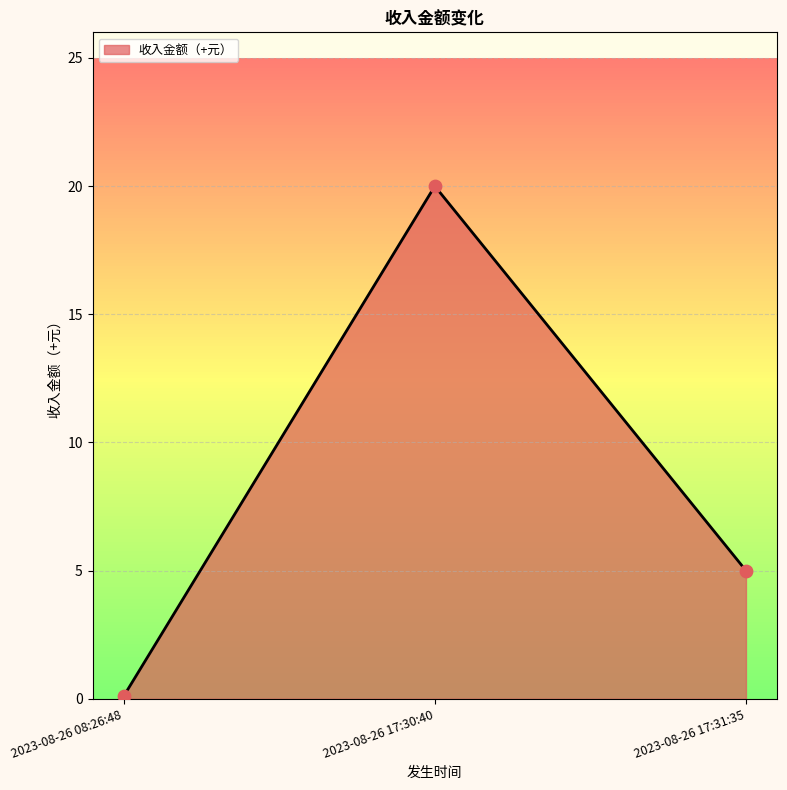

What is the change in value from 2023-08-26 17:30:40 to 2023-08-26 17:31:35?

-15.0